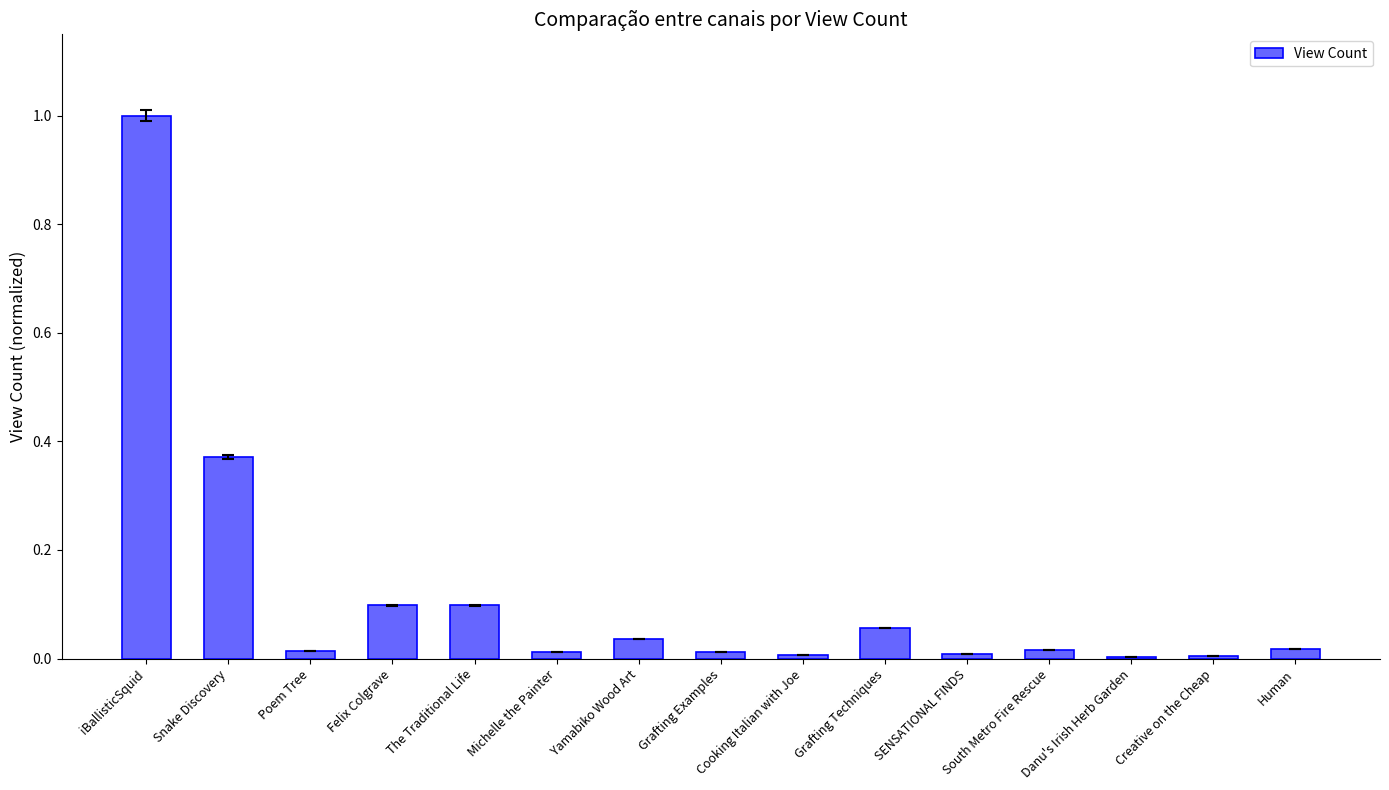

What is the sum of all values?

1.8